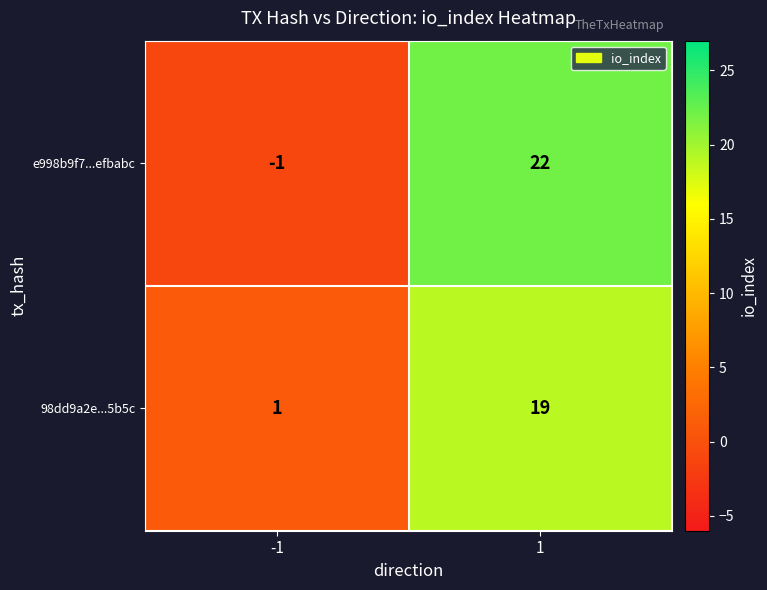

Which series has the largest total across all categories?

e998b9f7...efbabc